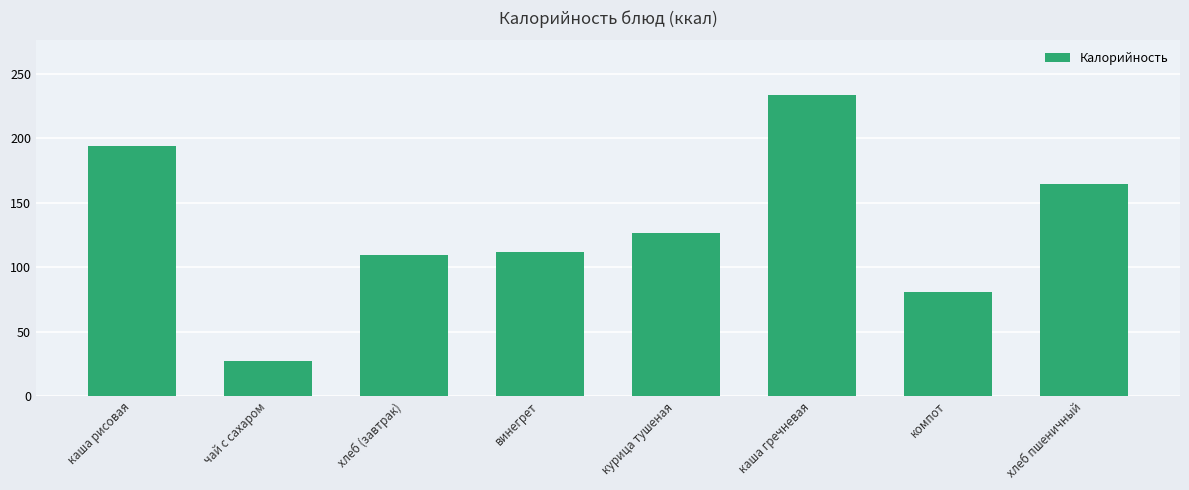

Read the value at чай с сахаром.

26.8